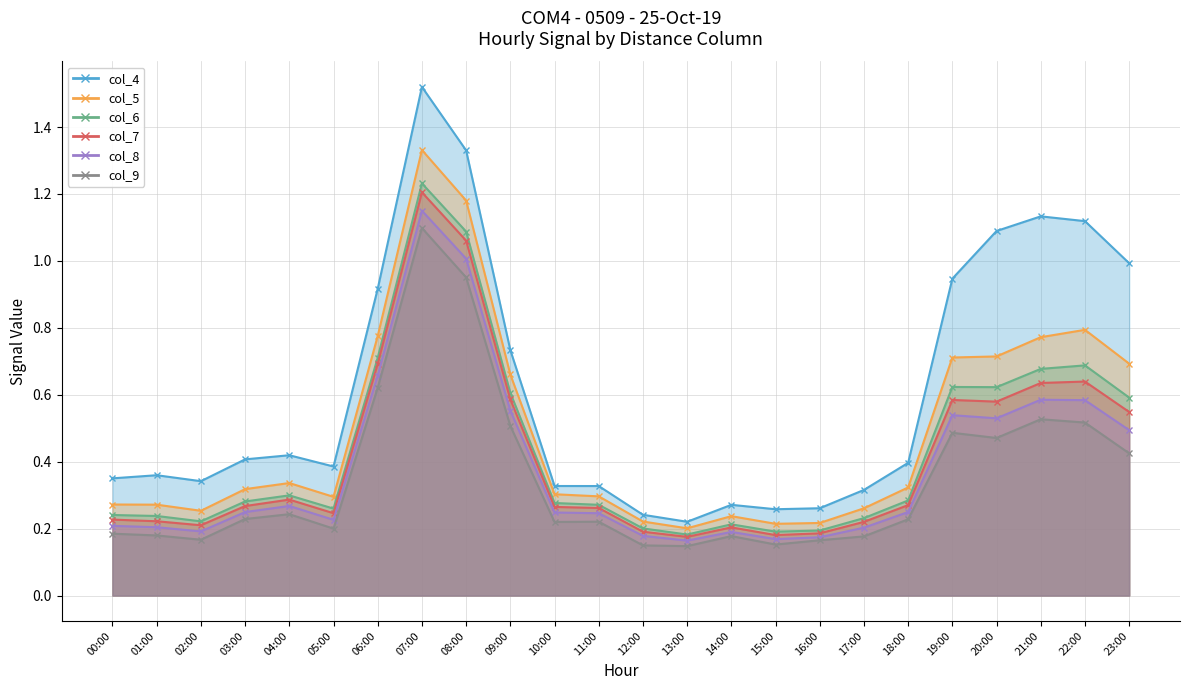

Which series has the widest spread of values?

col_4